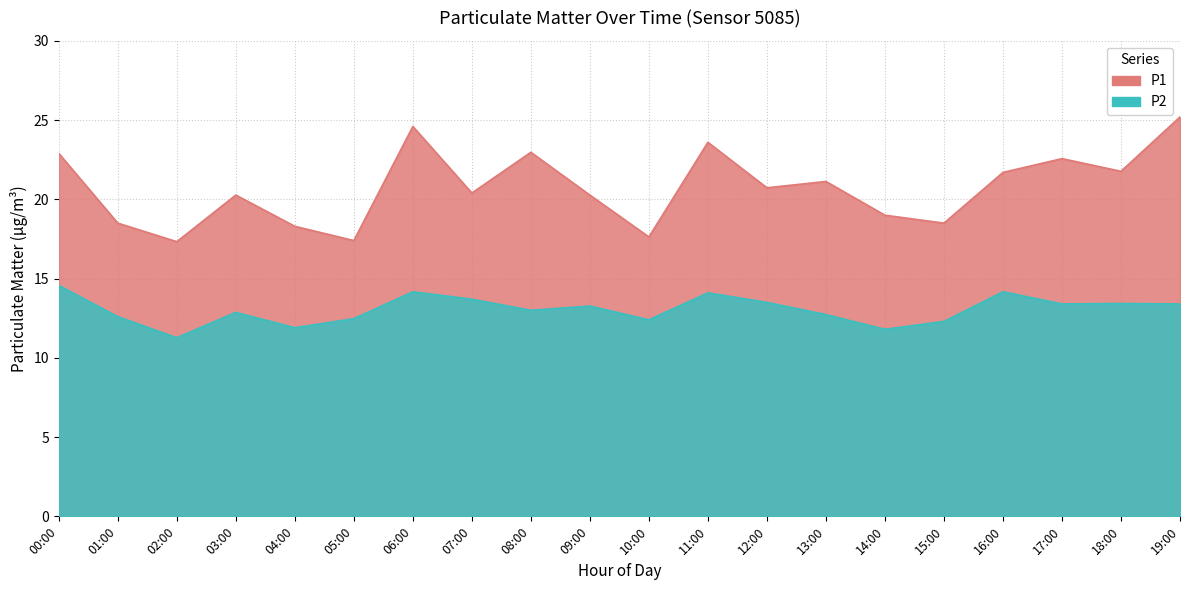

What position from the left is 12:00?

13